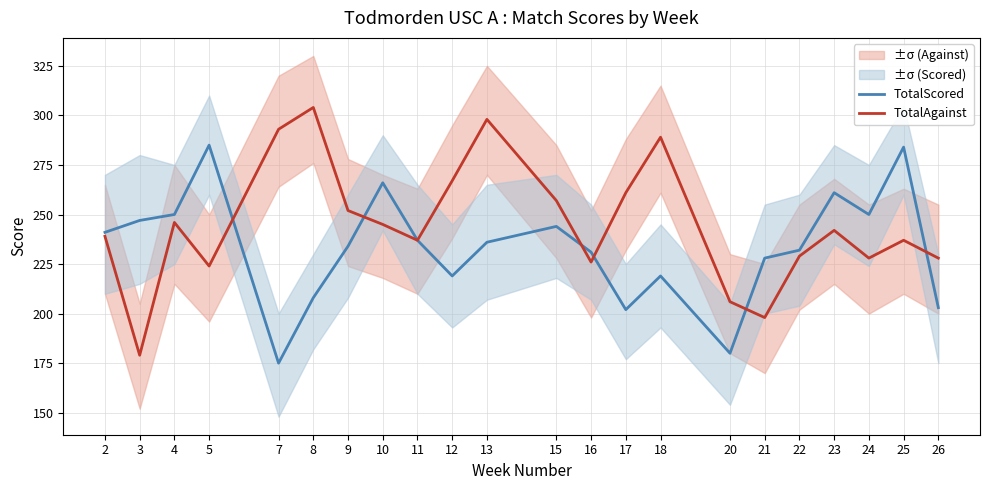

Between 20 and 3, which is larger?

3